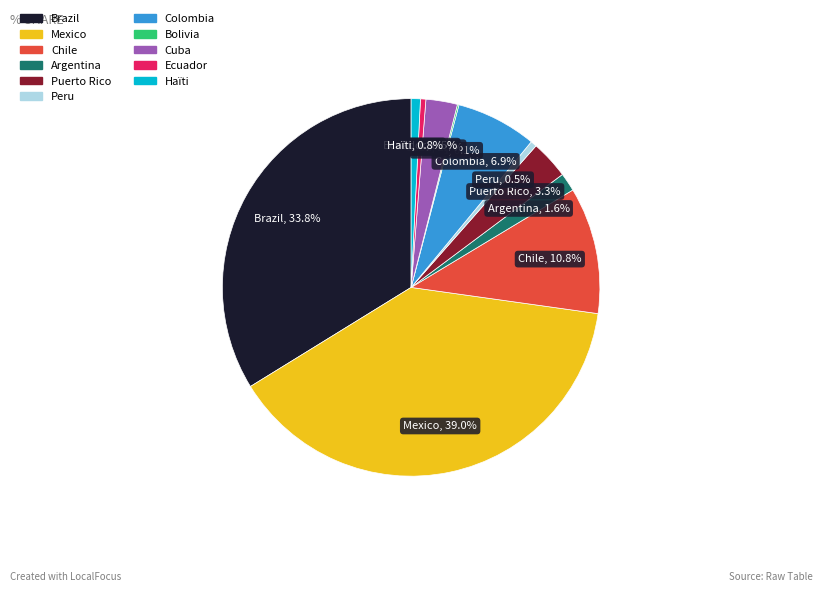

Is there a majority slice in this chart?

No